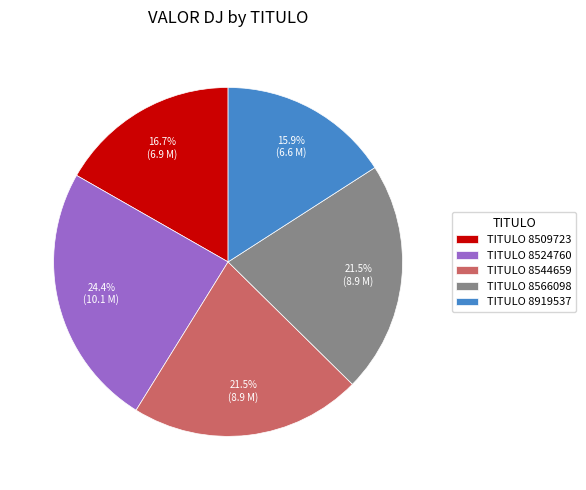

Combined, do TITULO 8919537 and TITULO 8509723 account for over 50%?

No